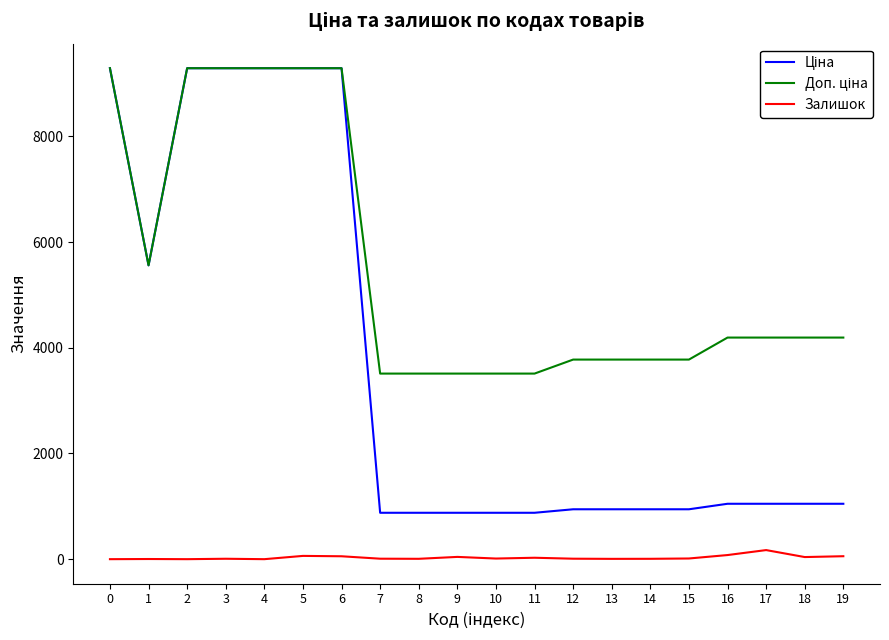

Count the number of data series in this chart.

3